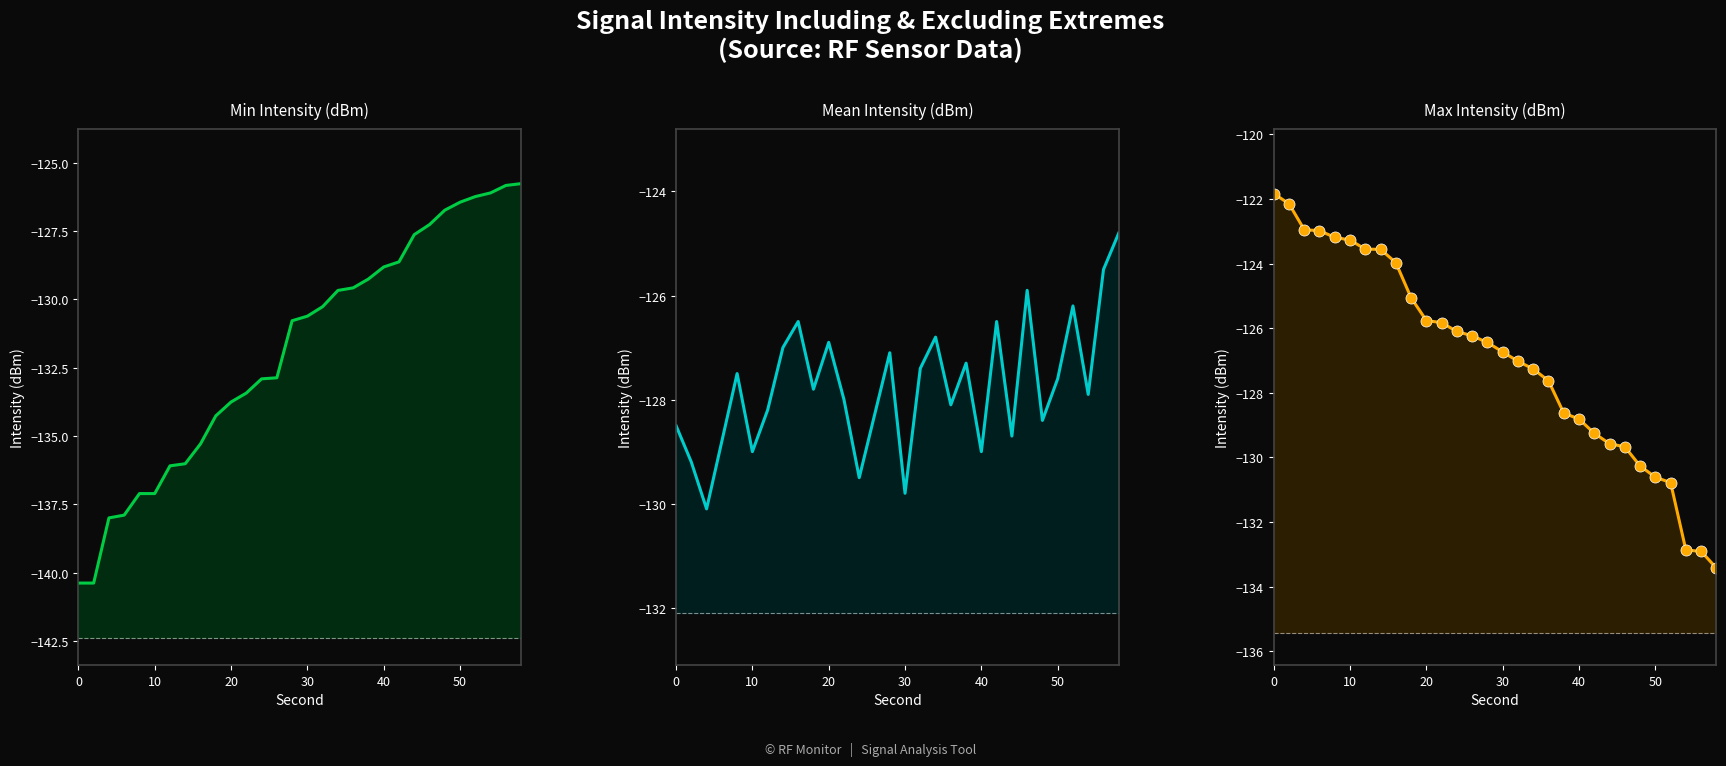

True or false: Max Intensity (dBm) markers and Min Intensity (dBm) line cross at least once.

False